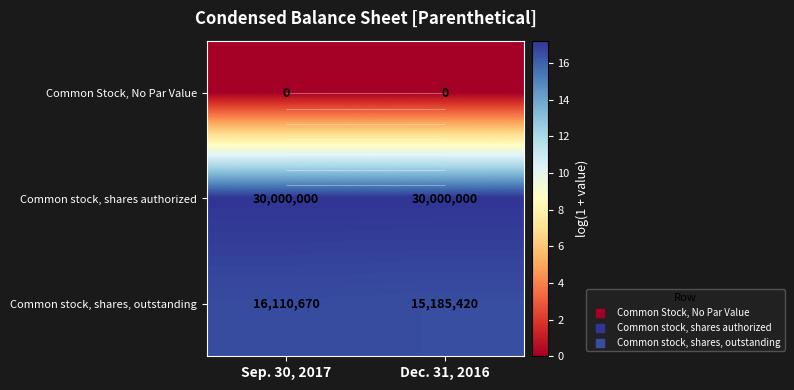

List the series in order of their peak value, highest first.

Common stock, shares authorized, Common stock, shares, outstanding, Common Stock, No Par Value